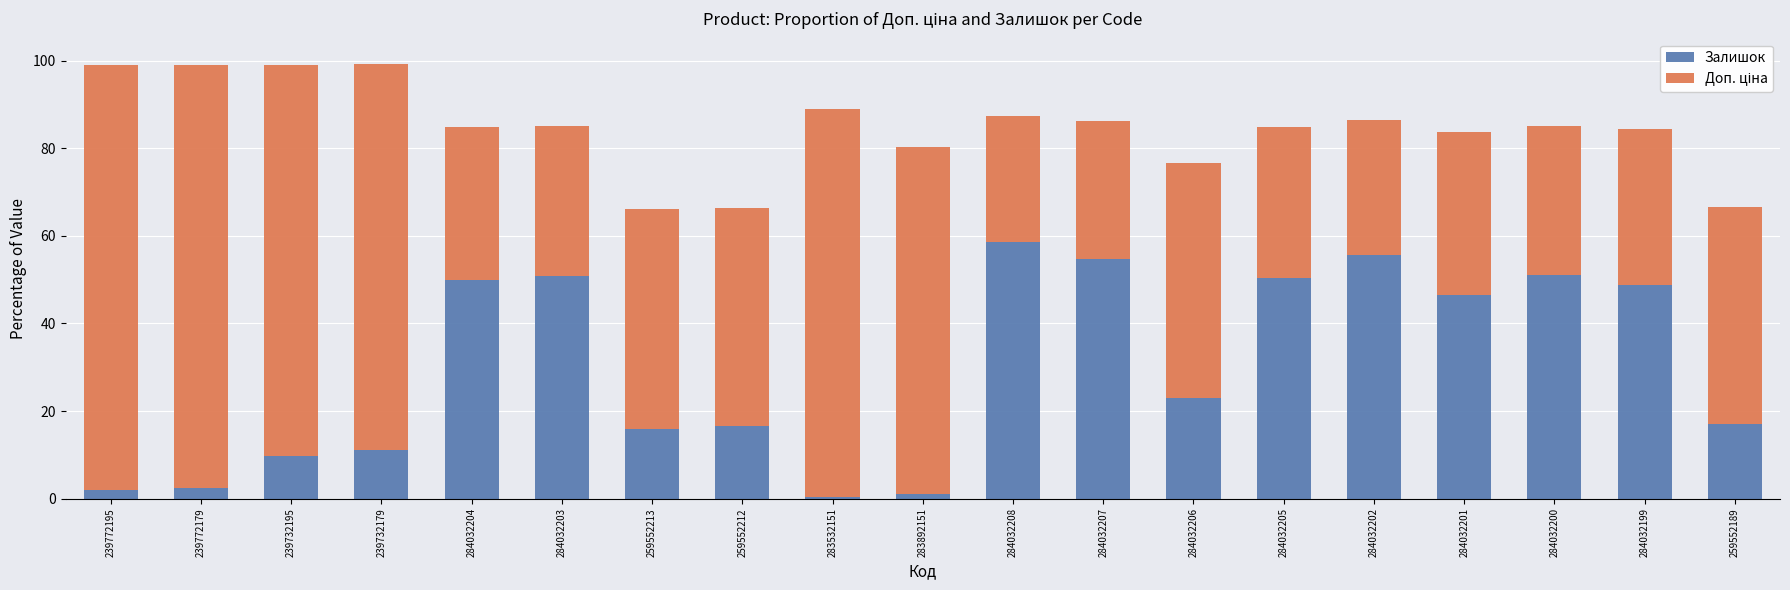

True or false: Залишок has a value of 35.4 at 284032203.

False